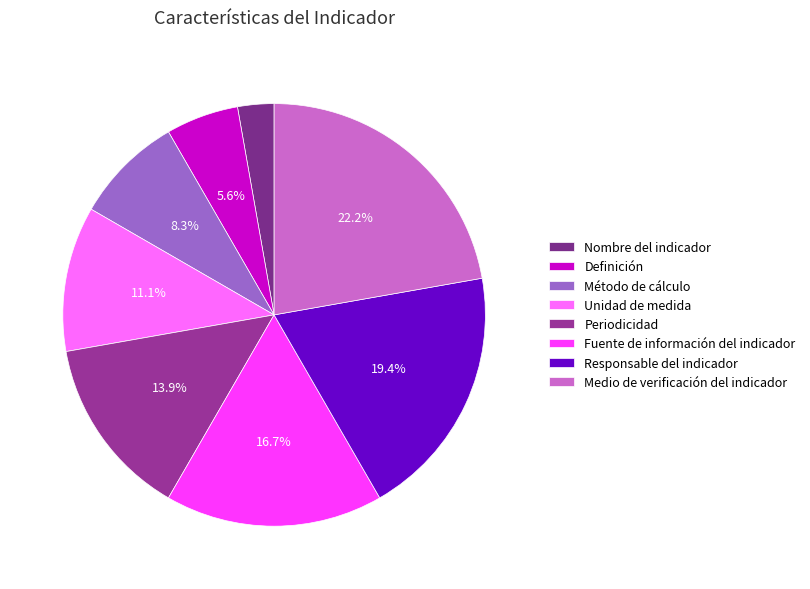

To the nearest percent, what is the combined percentage of Definición and Fuente de información del indicador?

22%